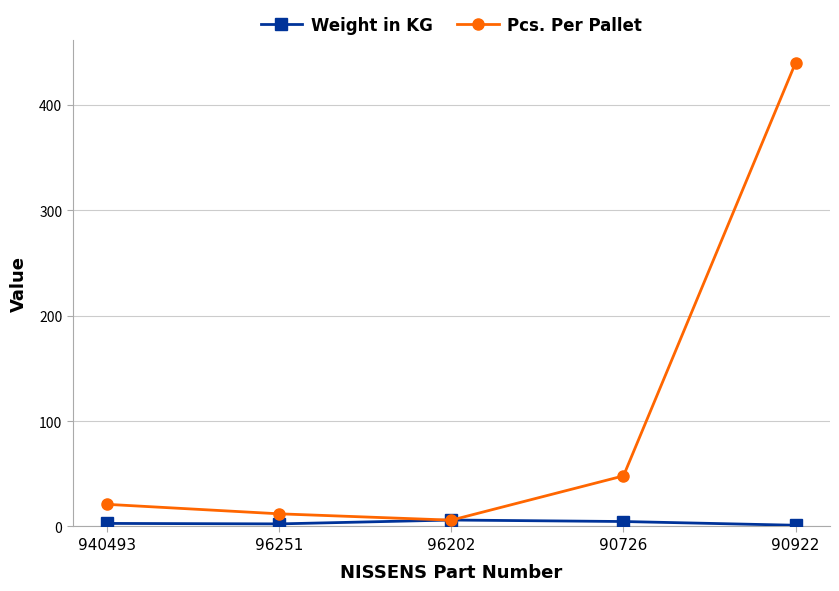

What is the spread (max minus min) of values at 96202?

0.1